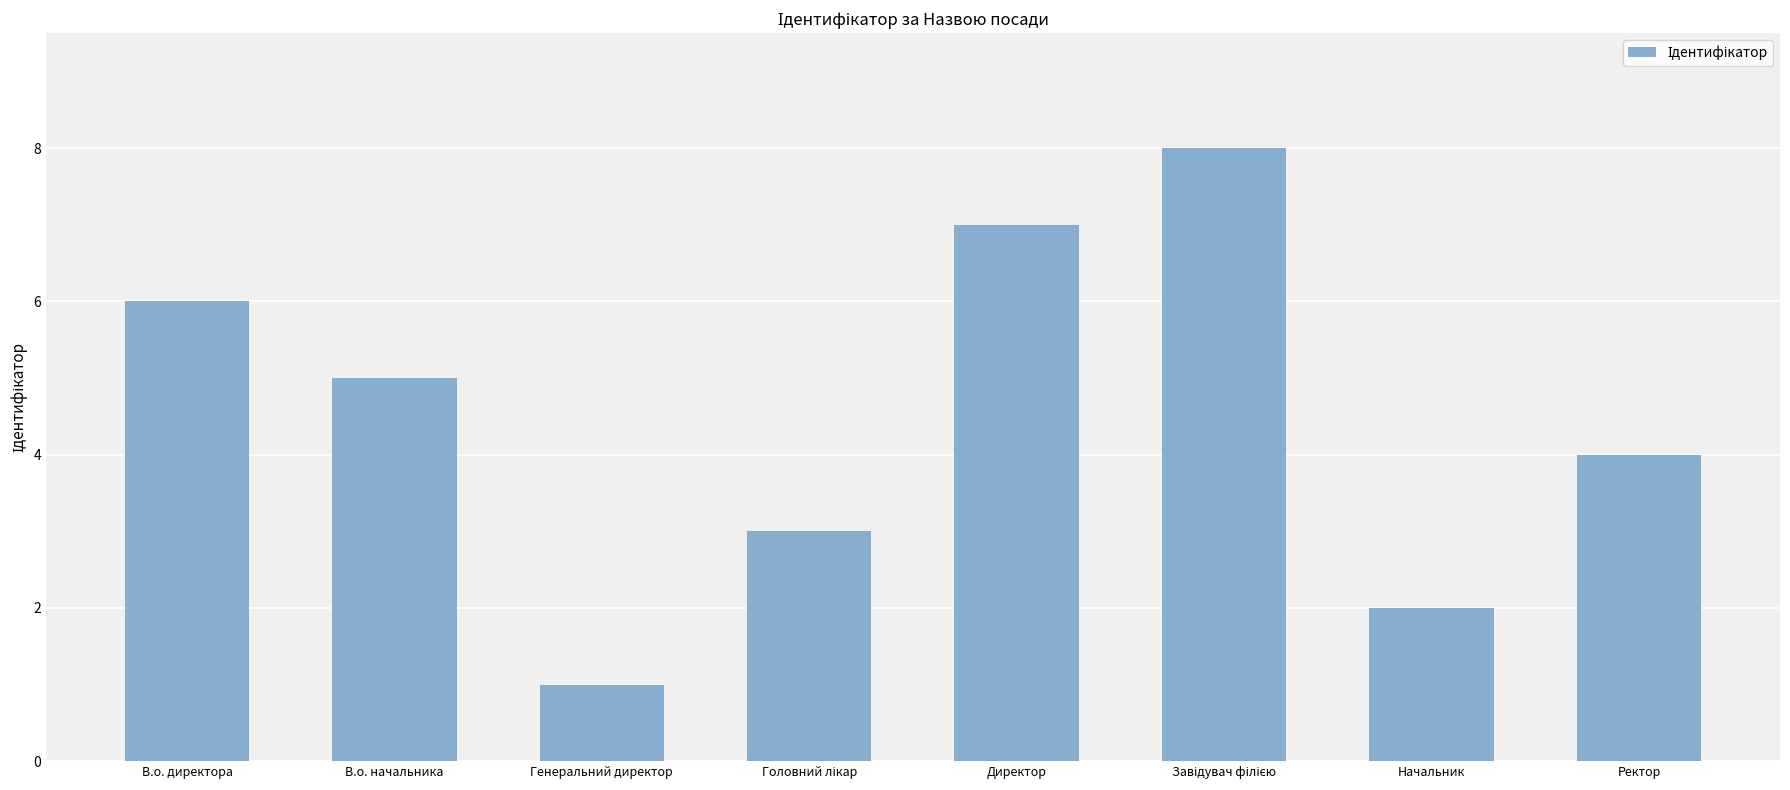

The chart shows a value of 7 at Директор. True or false?

True